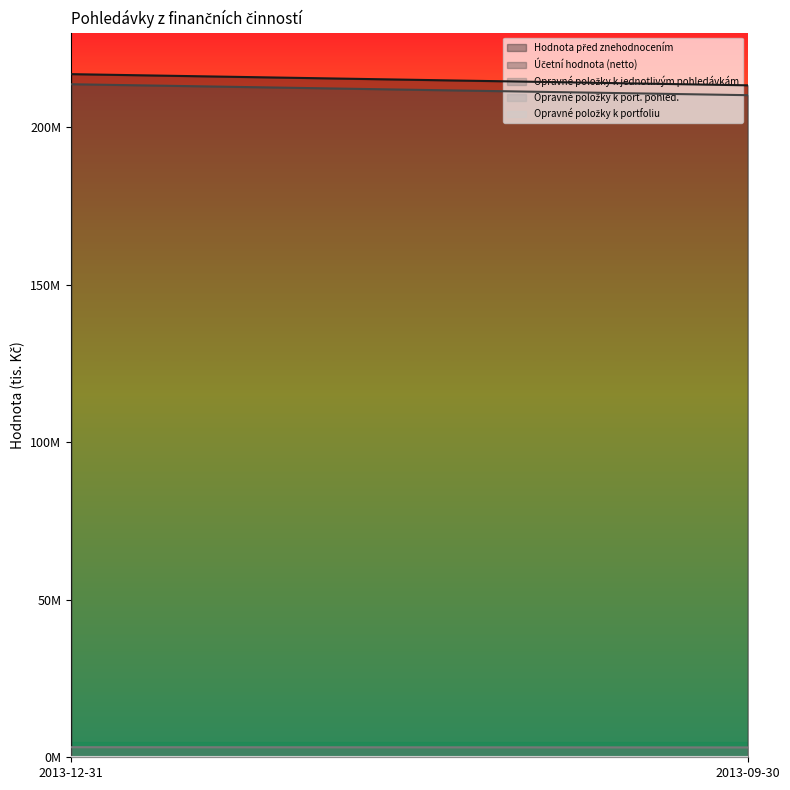

Which has a higher value, 2013-09-30 or 2013-12-31?

2013-12-31